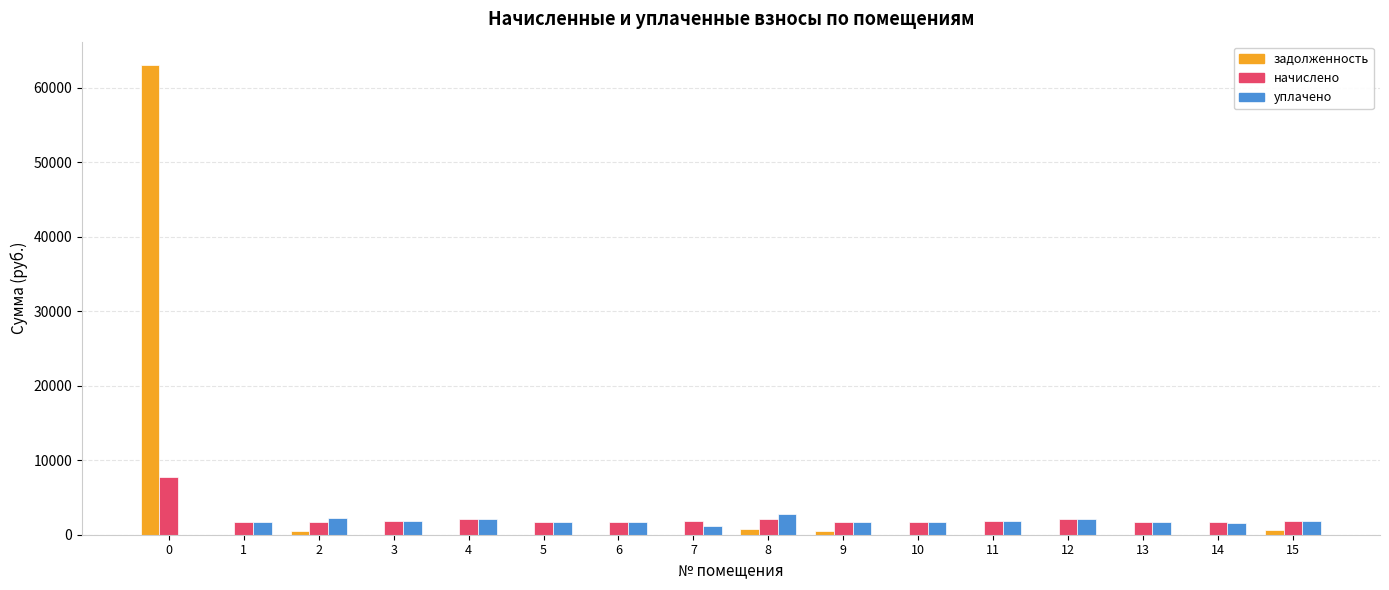

What is the total value across all series at 6?

3347.8